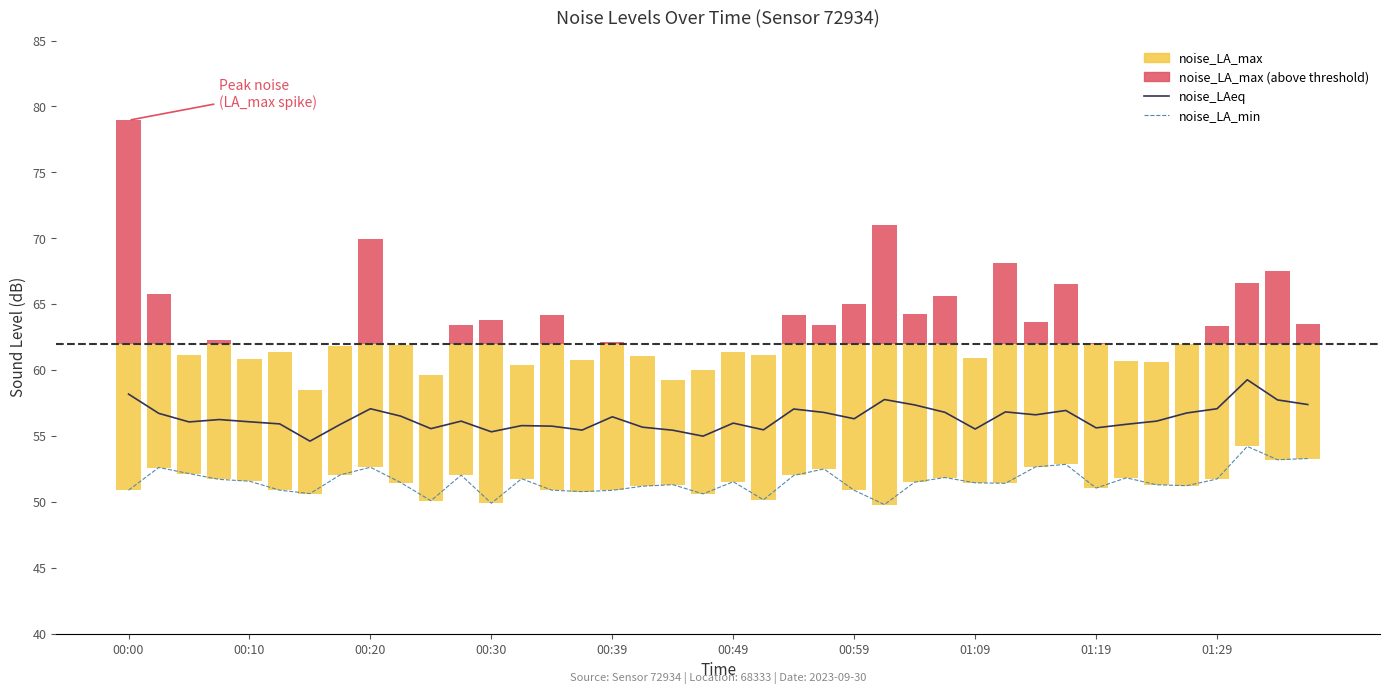

What is the average value of the noise_LA_min series?

51.6